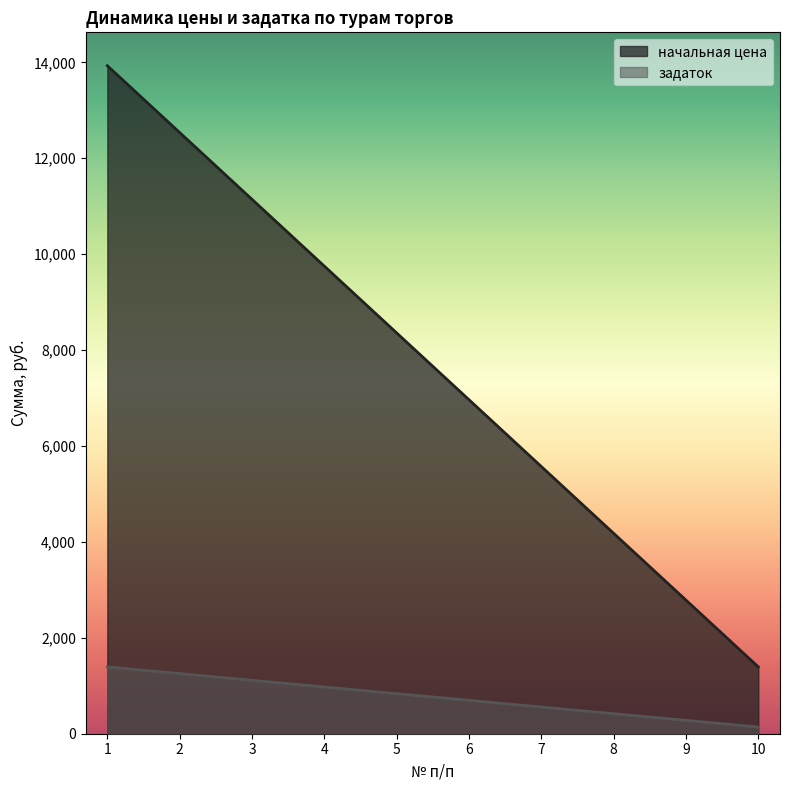

List the labels in order of начальная цена value, largest first.

1, 2, 3, 4, 5, 6, 7, 8, 9, 10